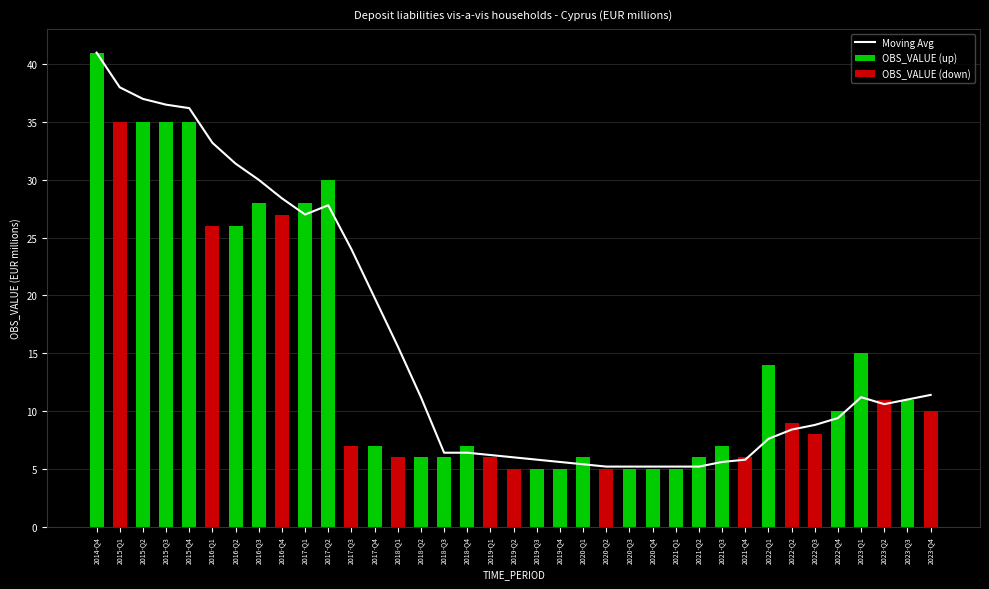

True or false: the data shows 5 at 2020-Q2.

True